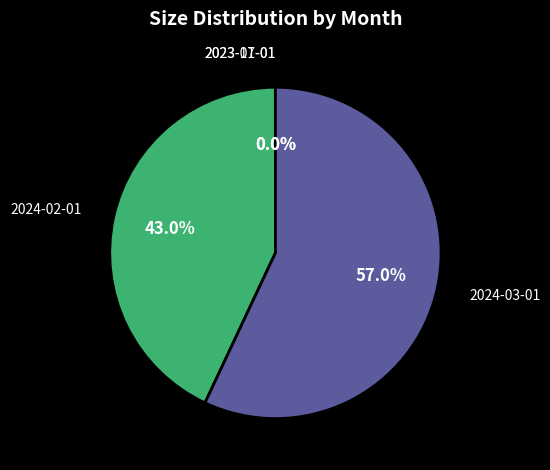

Is there a majority slice in this chart?

Yes